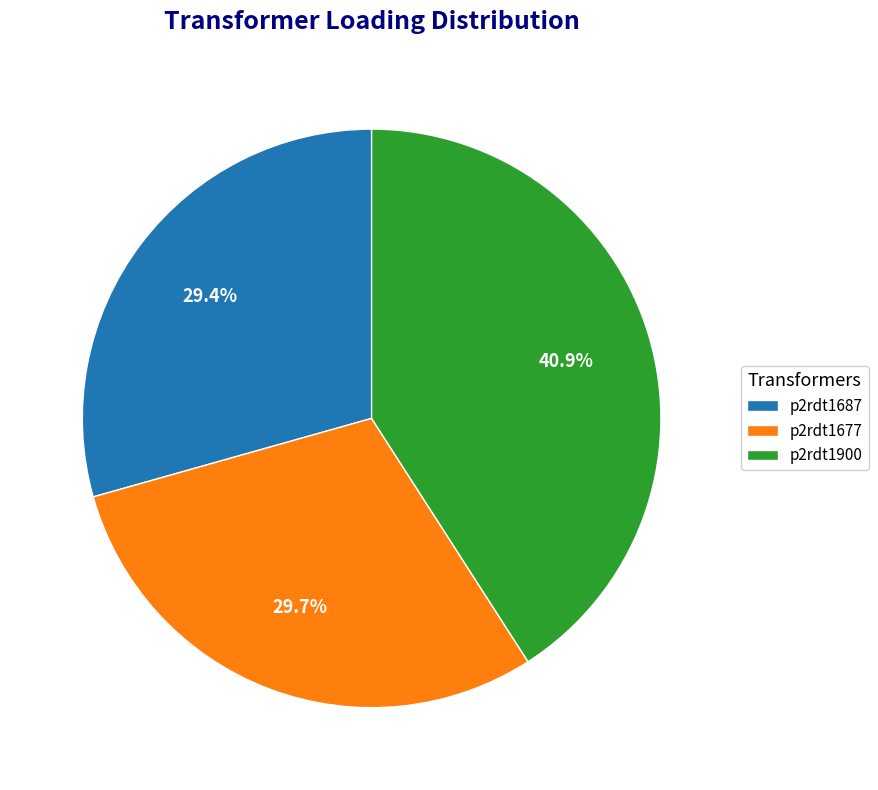

Between p2rdt1677 and p2rdt1900, which is larger?

p2rdt1900